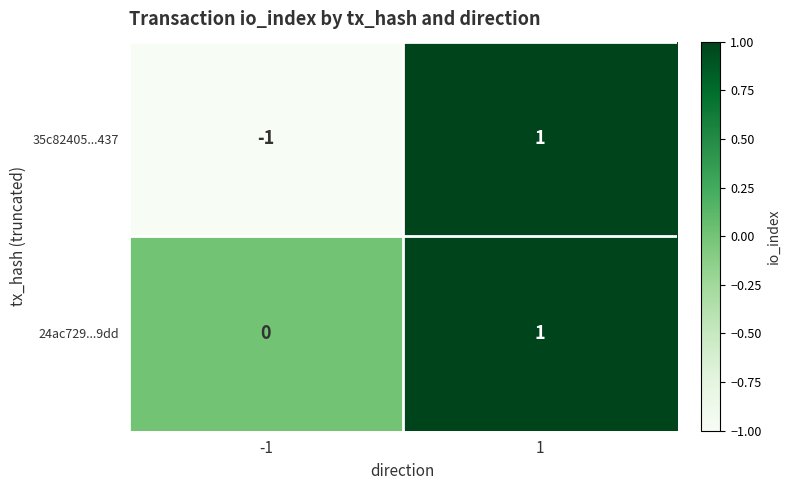

Which series has the widest spread of values?

35c82405...437